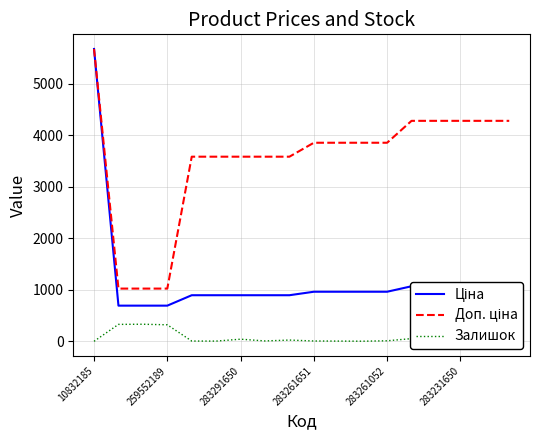

At how many categories does at least one series exceed 4082?

6